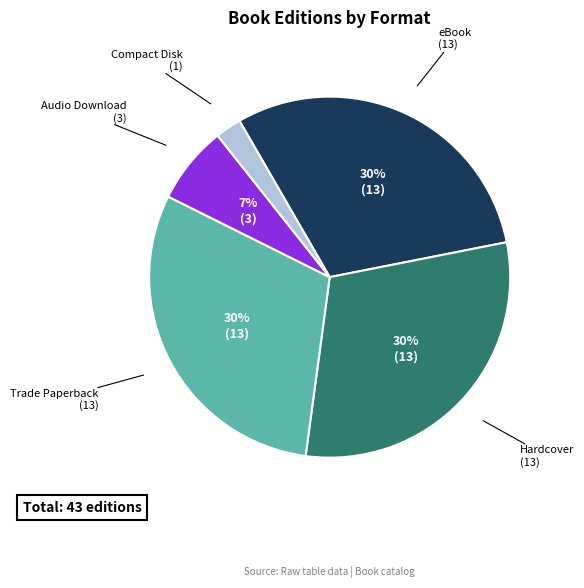

Does any single category account for the majority?

No